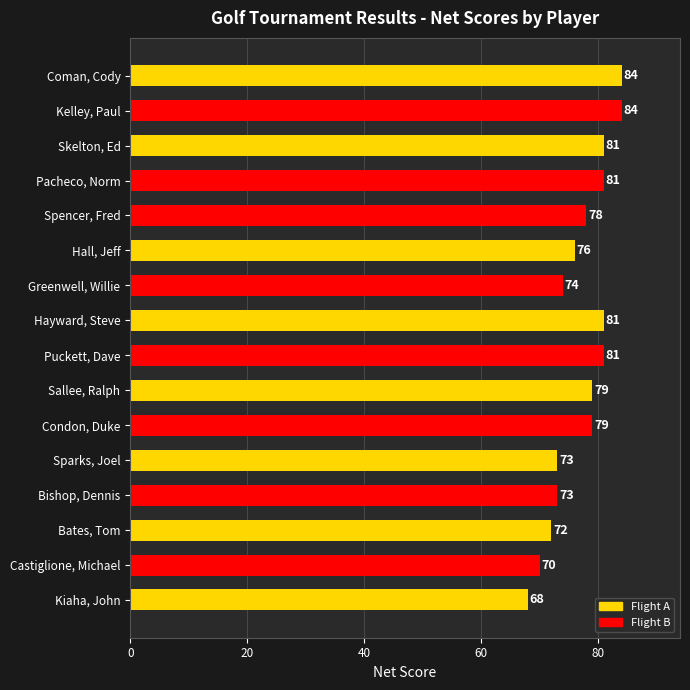

What is the sum of all values?

1234